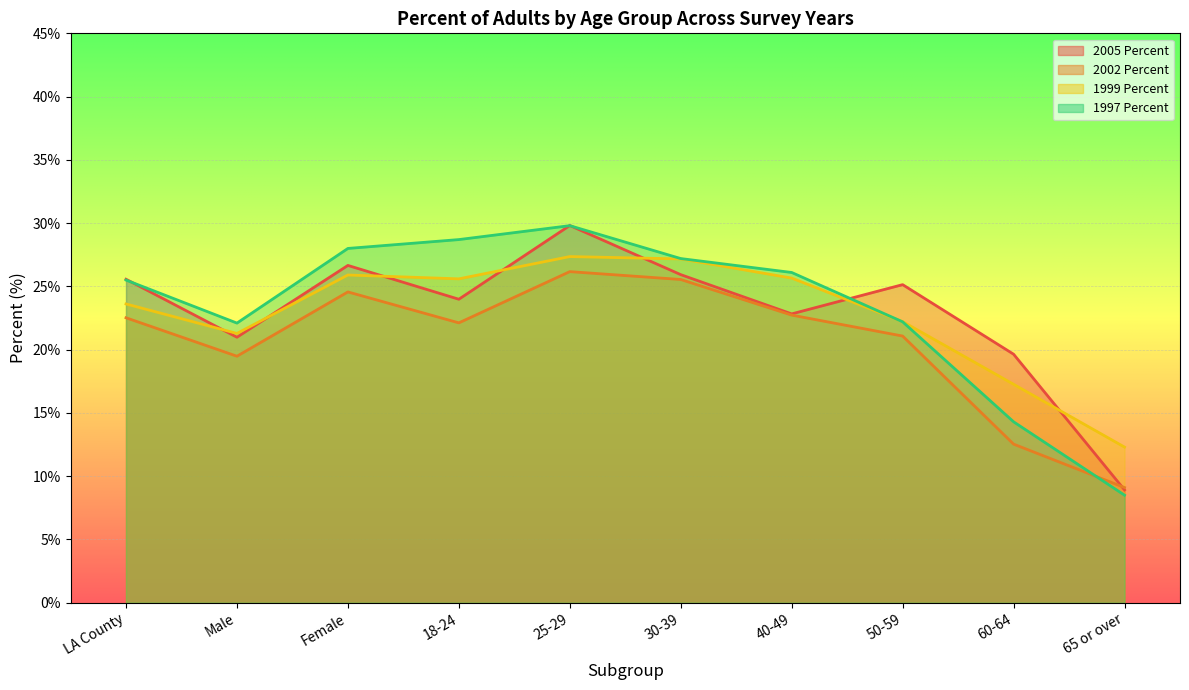

What is the label of the 8th point from the right?

Female